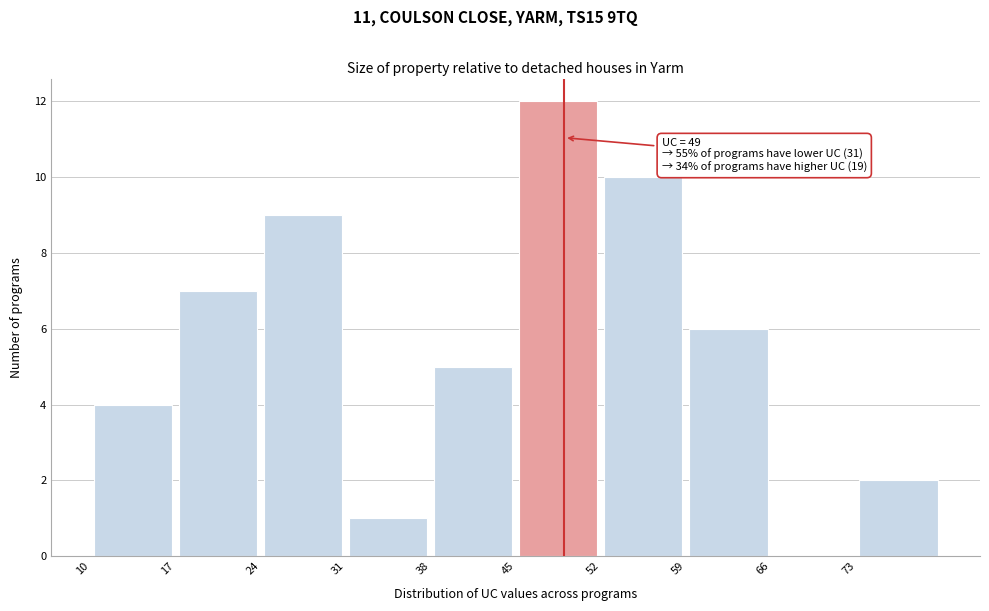

Which range on the x-axis has the tallest bar?

45 to 52